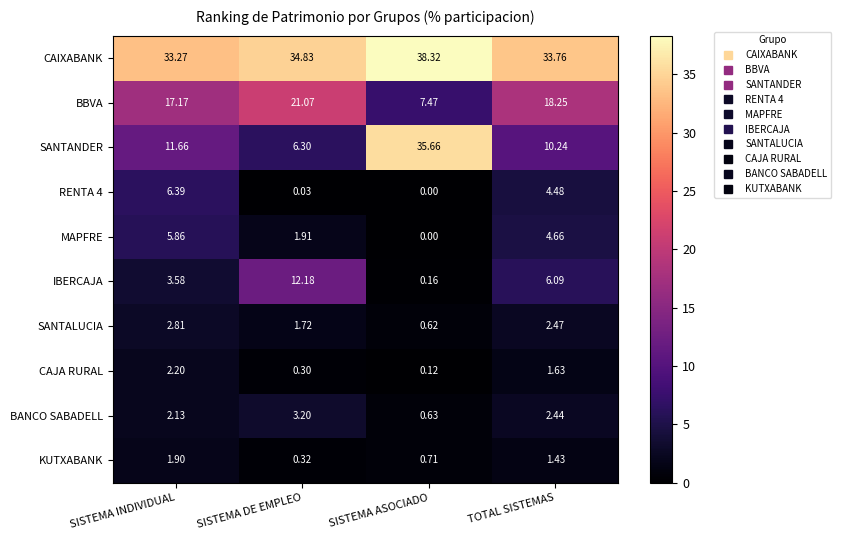

Where does the IBERCAJA series first go above 6?

SISTEMA DE EMPLEO